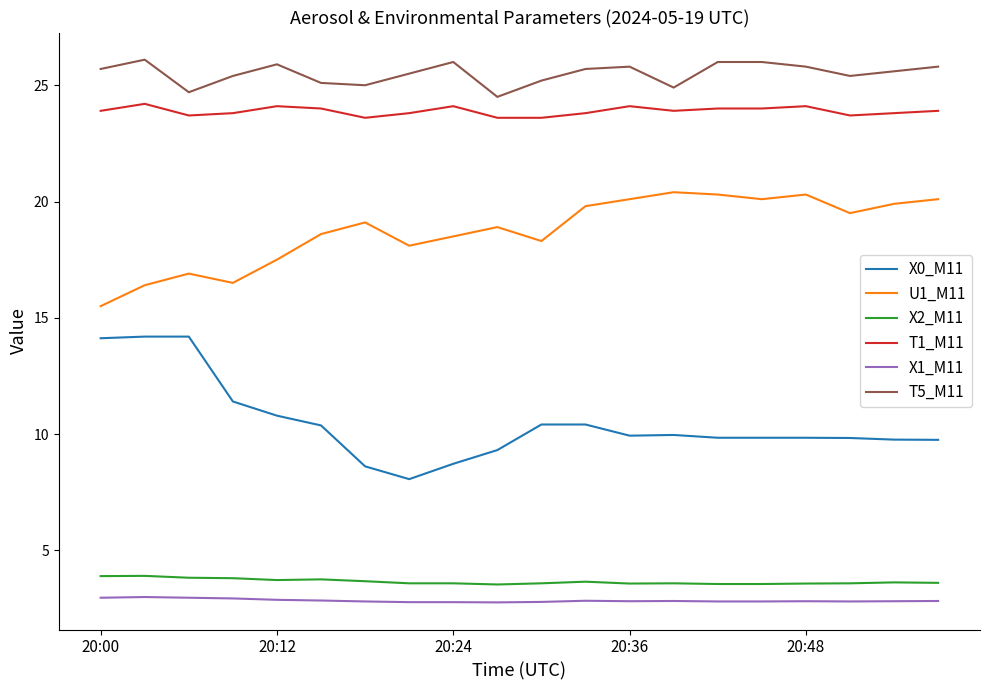

True or false: X0_M11 and X2_M11 cross at least once.

False